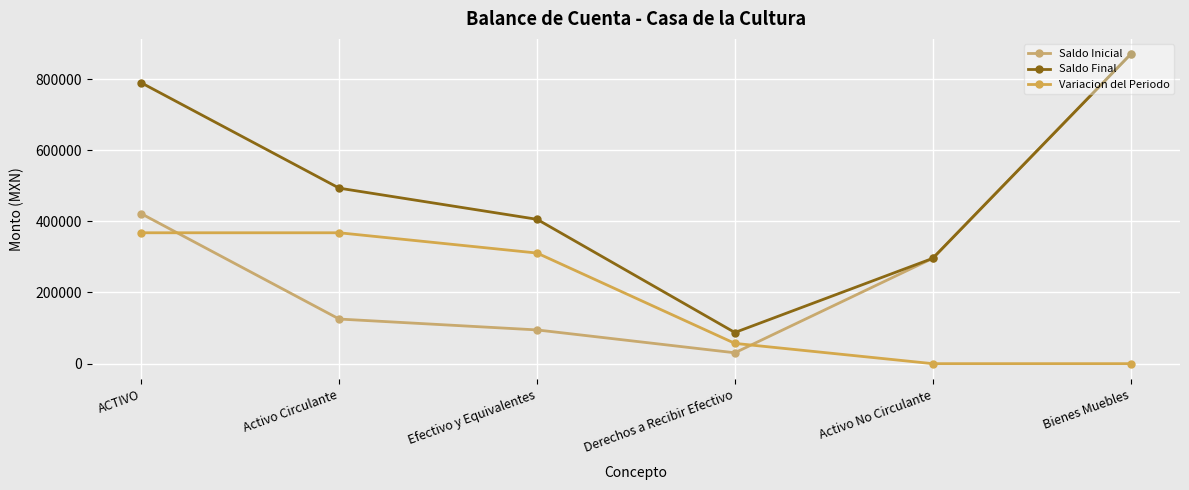

Which has a higher value, Bienes Muebles or ACTIVO?

Bienes Muebles